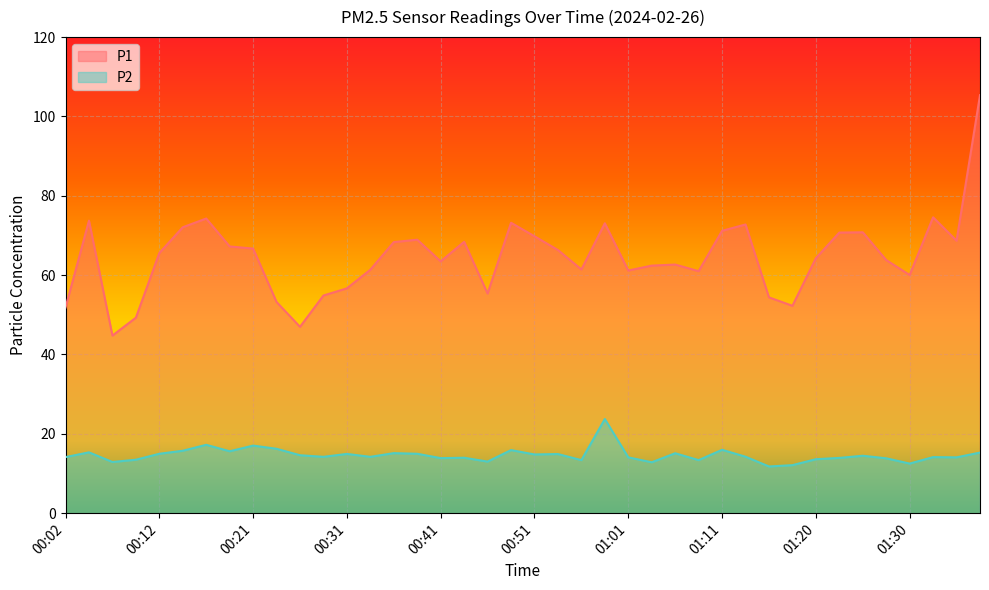

Which series changed the most between 00:19 and 01:11?

P1